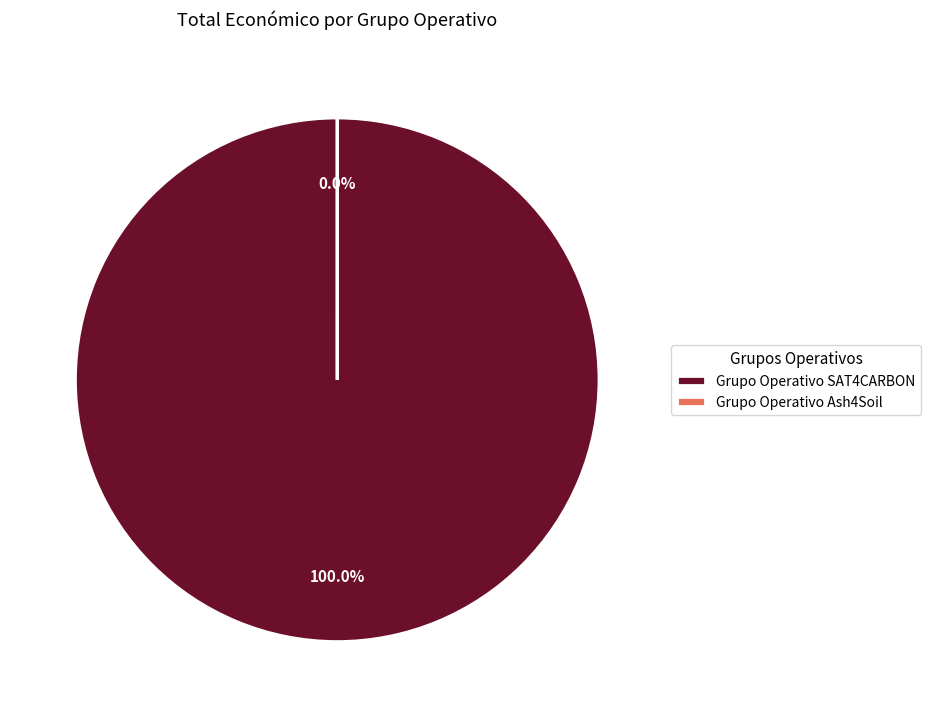

Does any single category account for the majority?

Yes